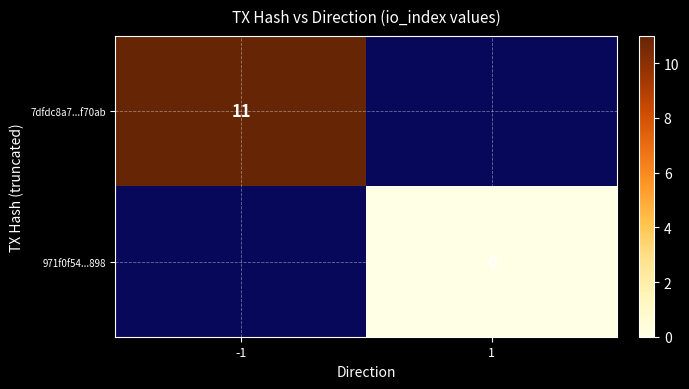

At how many categories does at least one series exceed 6?

1